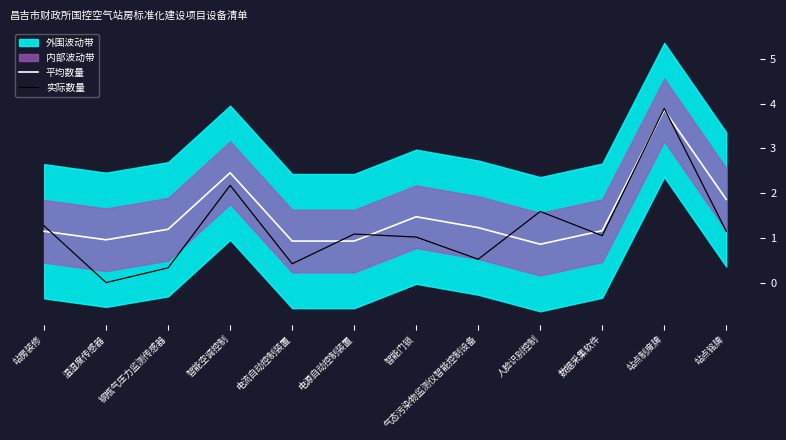

At which label is 平均数量 closest to 2?

站点铭牌